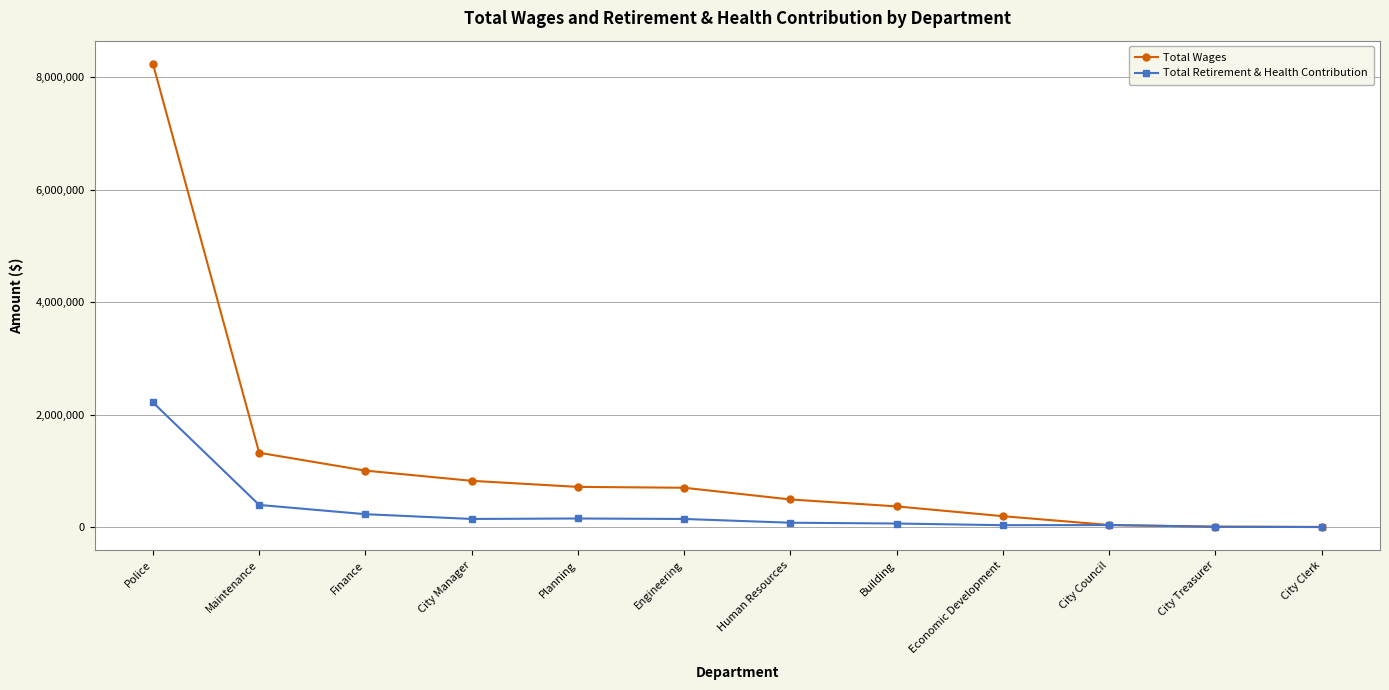

What is the total value across all series at Police?

10450781